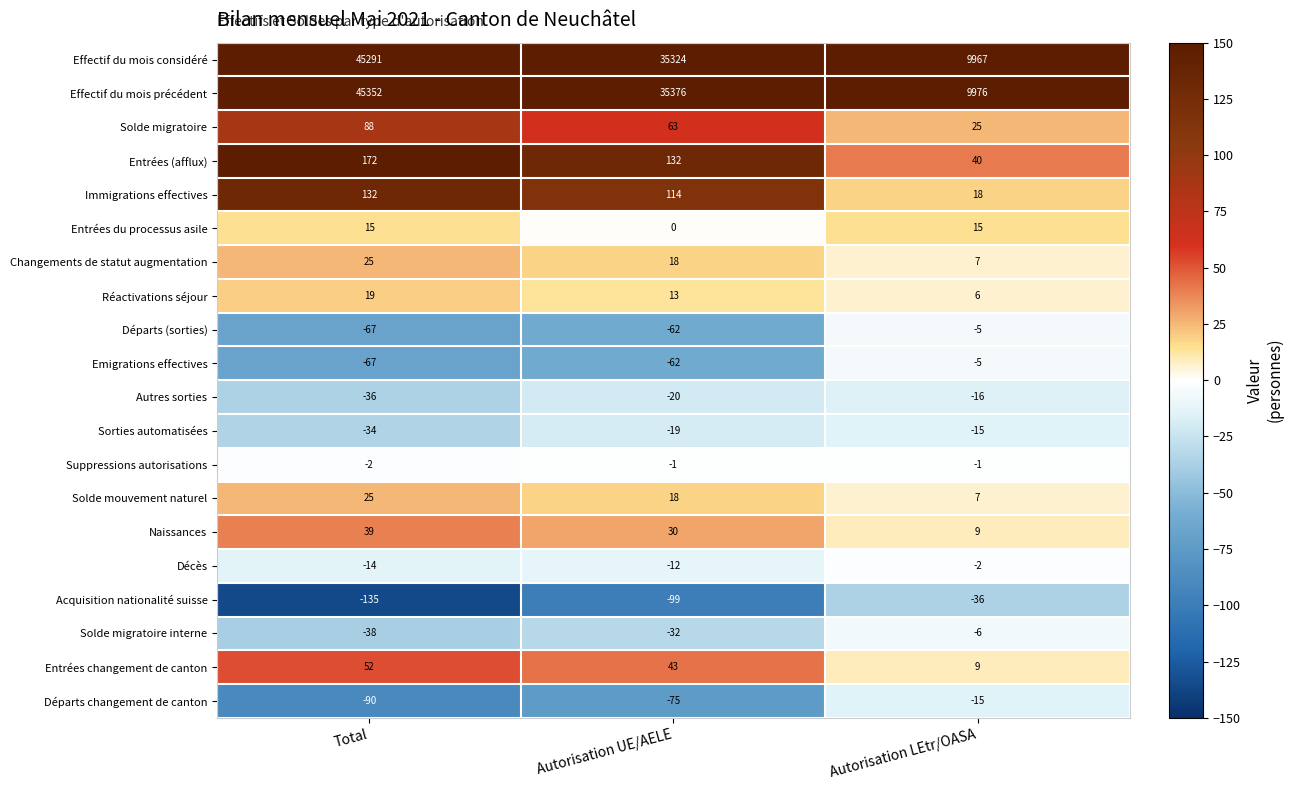

Which label corresponds to the largest value in the chart?

Total